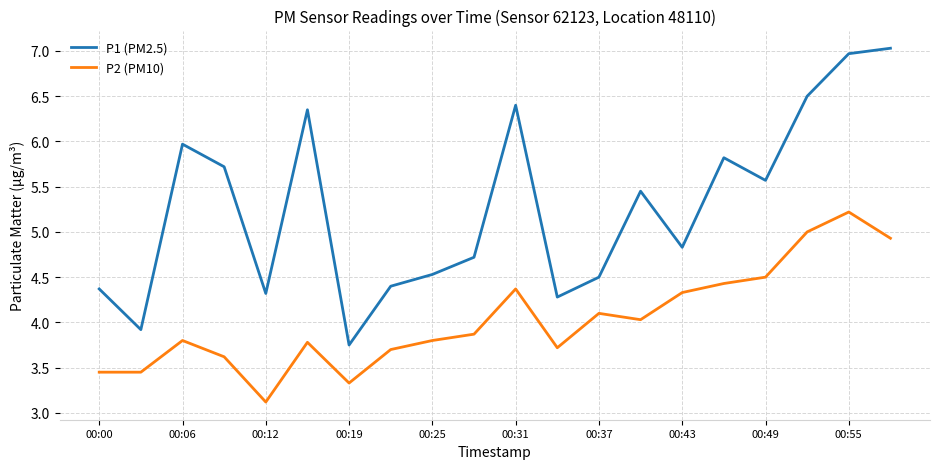

Which series has the largest range (max minus min)?

P1 (PM2.5)